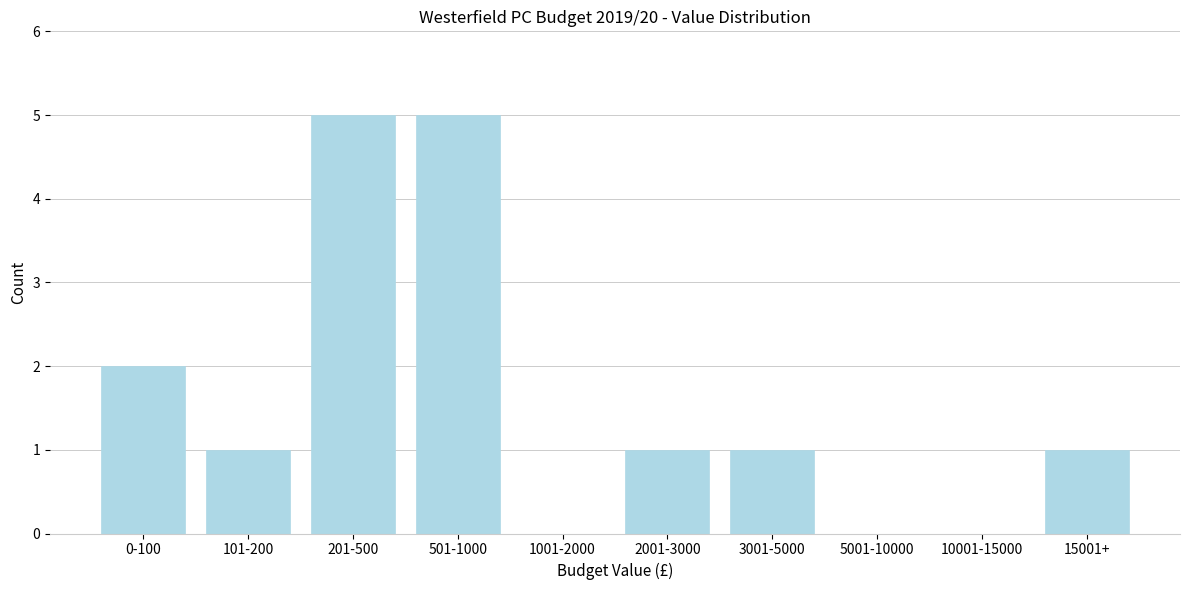

Reading right to left, what are all the values shown in this chart?

15001+=1	10001-15000=0	5001-10000=0	3001-5000=1	2001-3000=1	1001-2000=0	501-1000=5	201-500=5	101-200=1	0-100=2